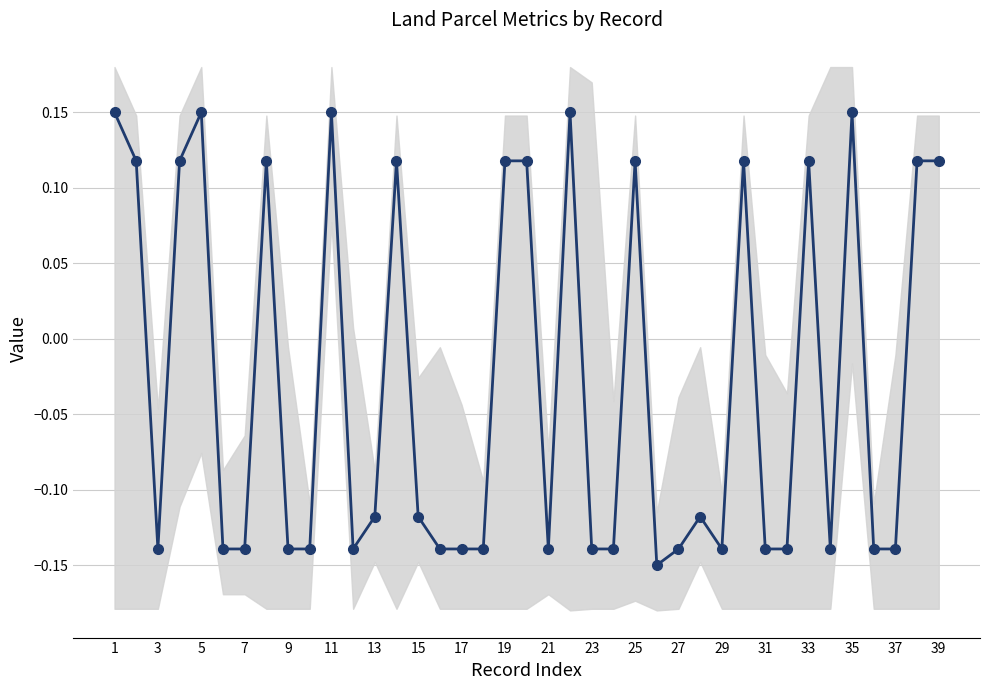

How many values are between 0 and 1?

16